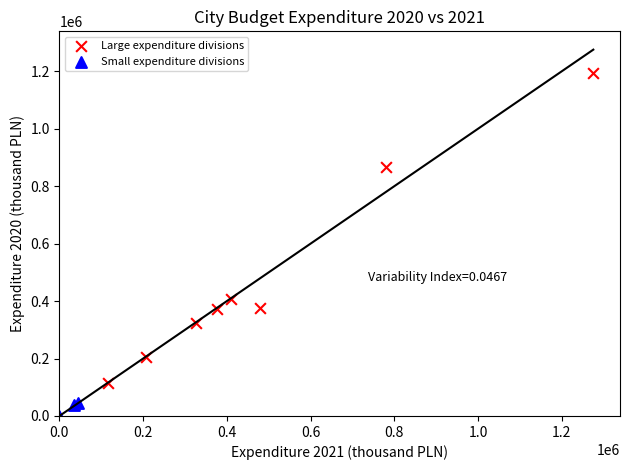

What are all the series names shown in the legend?

Large expenditure divisions, Small expenditure divisions